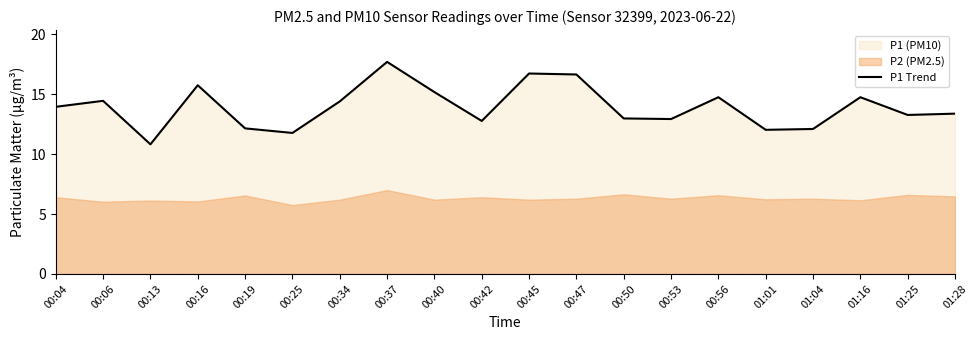

How many categories are shown in the chart?

20